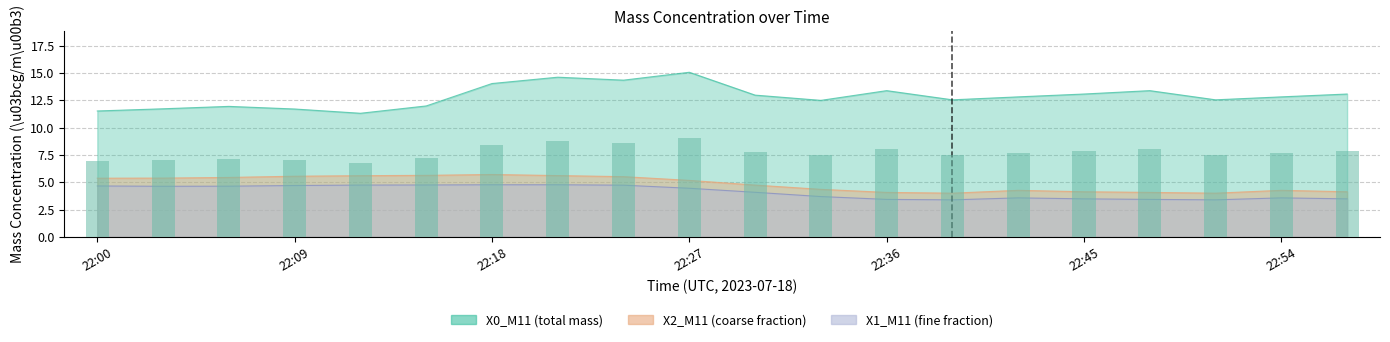

How many groups of bars are there?

20